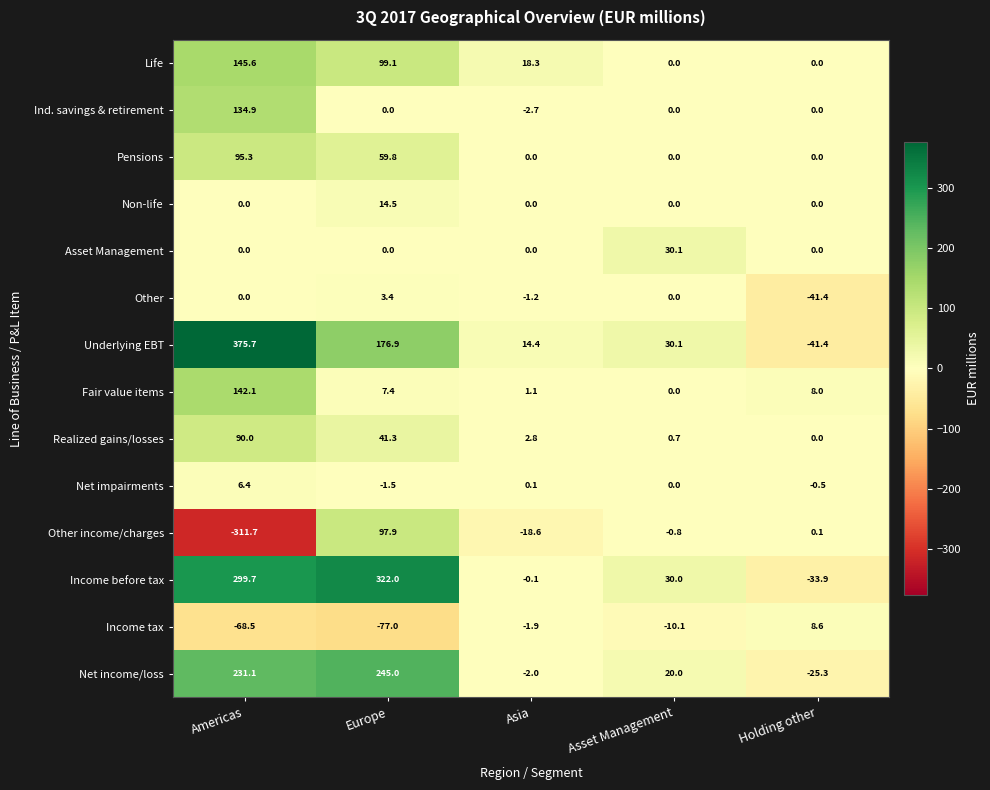

Which label corresponds to the largest value in the chart?

Americas